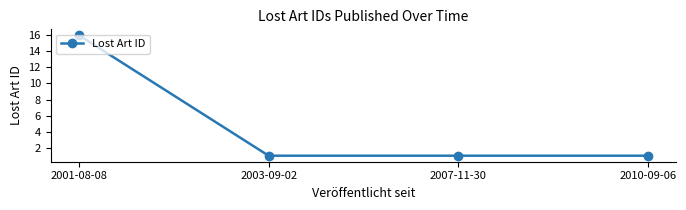

What position from the right is 2001-08-08?

4